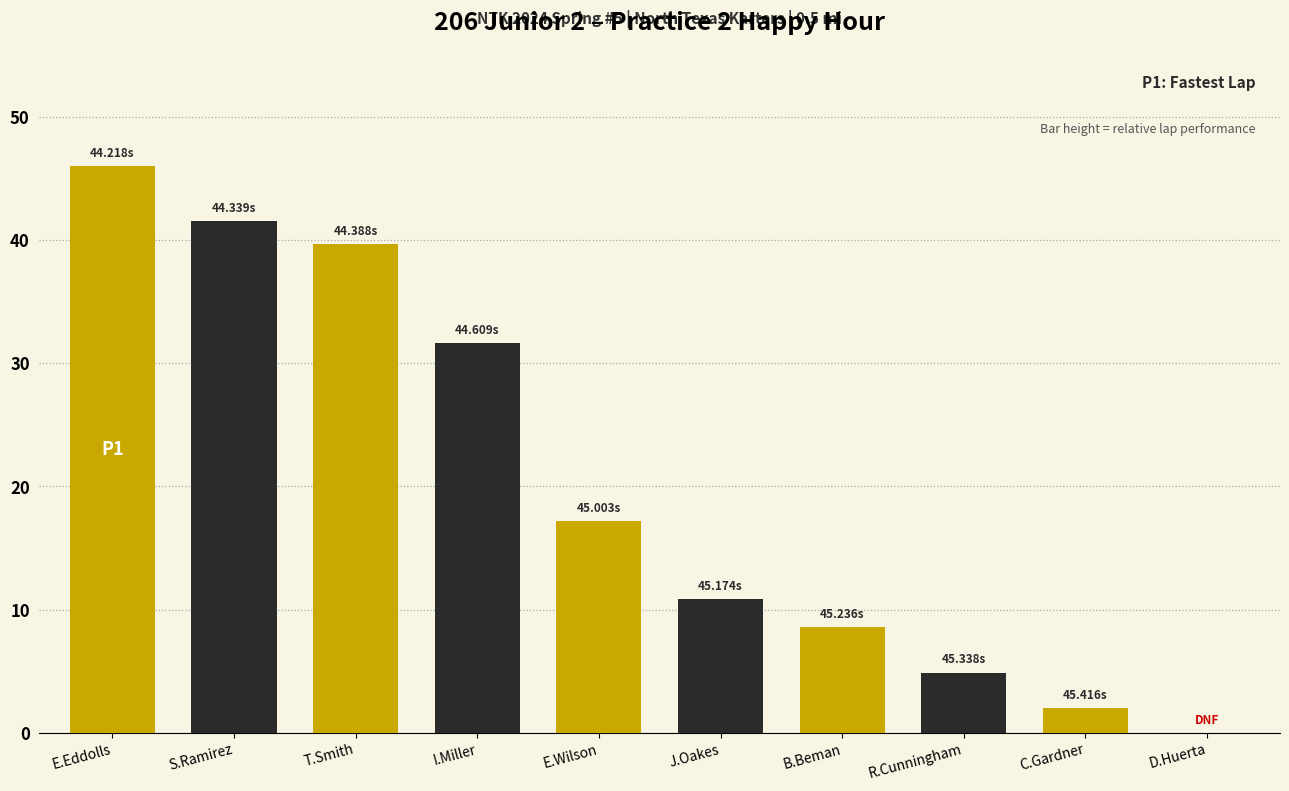

Is it true that the value at R.Cunningham is 4.9?

True